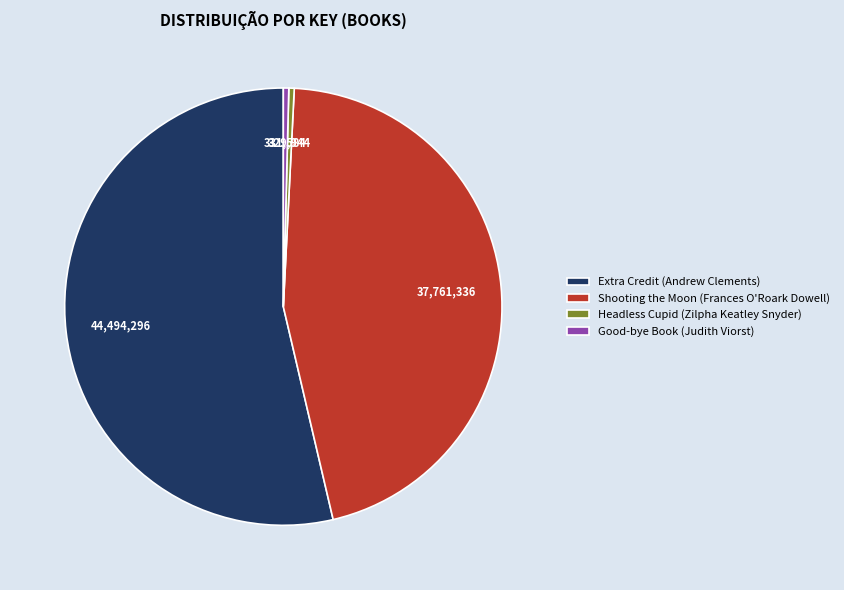

Which category accounts for the majority?

Extra Credit (Andrew Clements)